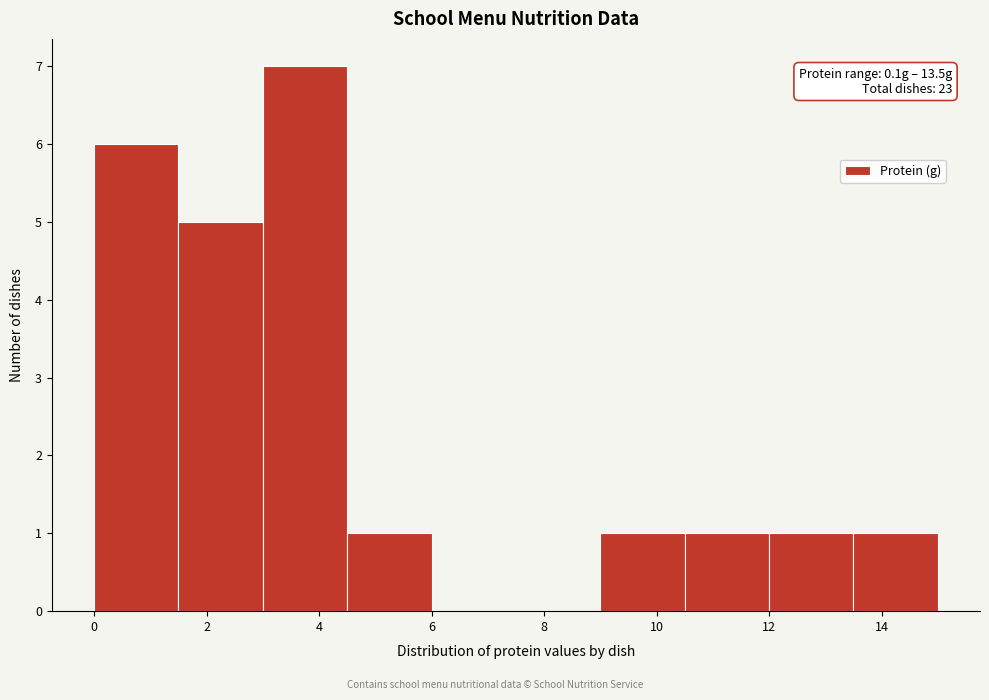

Which range on the x-axis has the tallest bar?

3.0 to 4.5